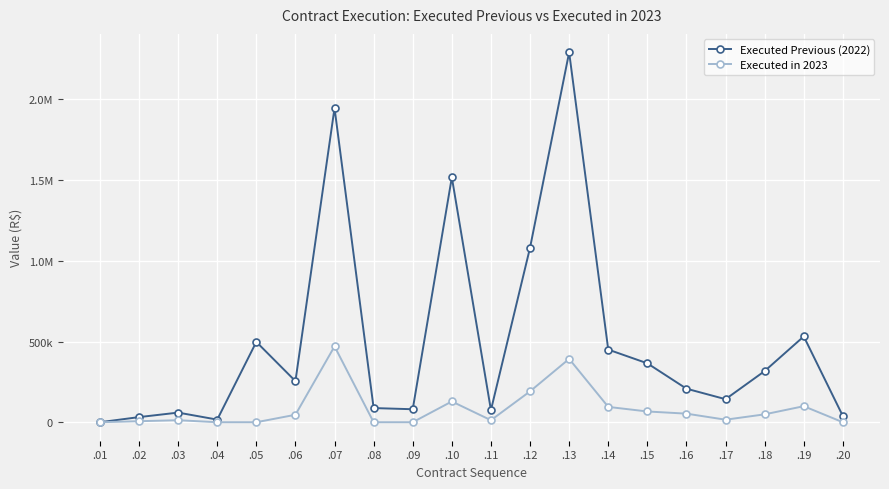

Where does the Executed in 2023 series first go above 46245?

.06